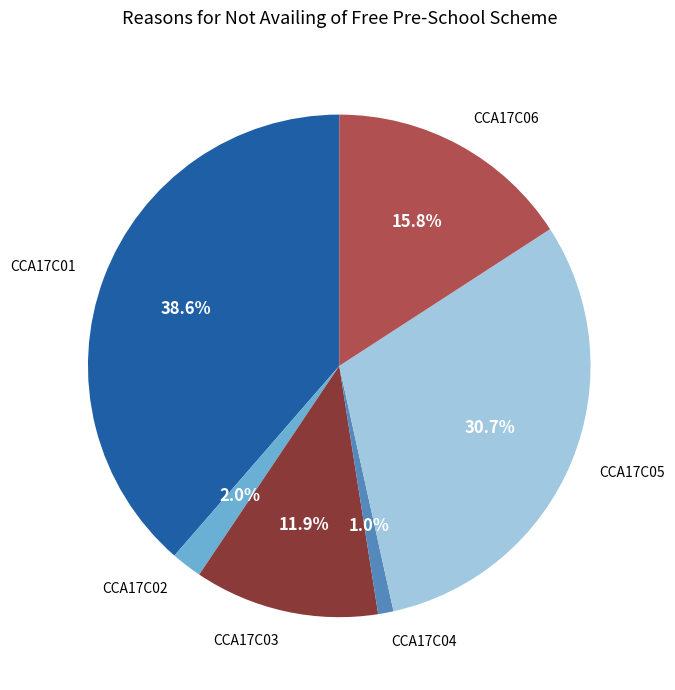

Between CCA17C06 and CCA17C01, which is larger?

CCA17C01